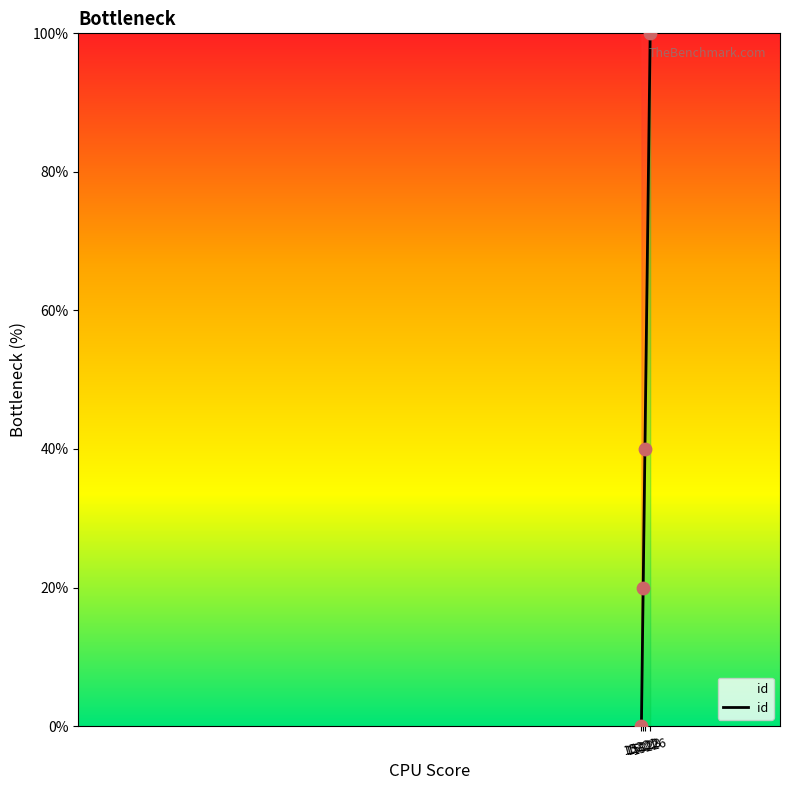

Which has a higher value, 15221 or 15223?

15223